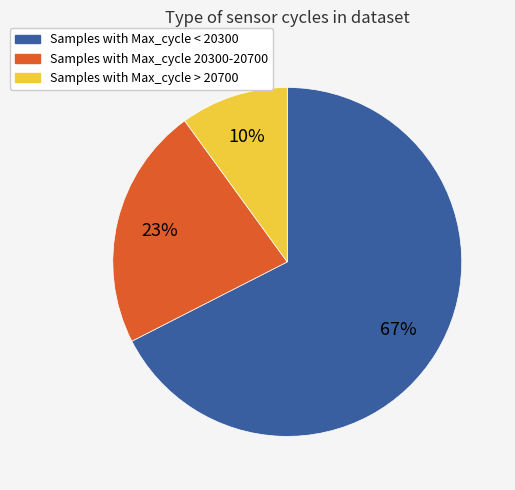

Is there any slice that represents more than half of the pie?

Yes